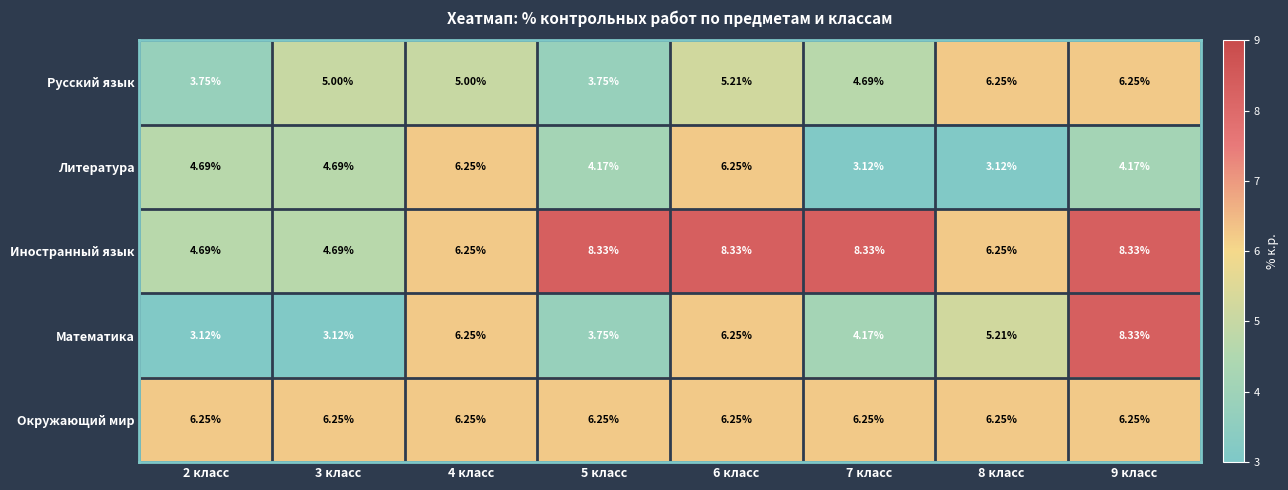

What is the spread (max minus min) of values at 7 класс?

5.2